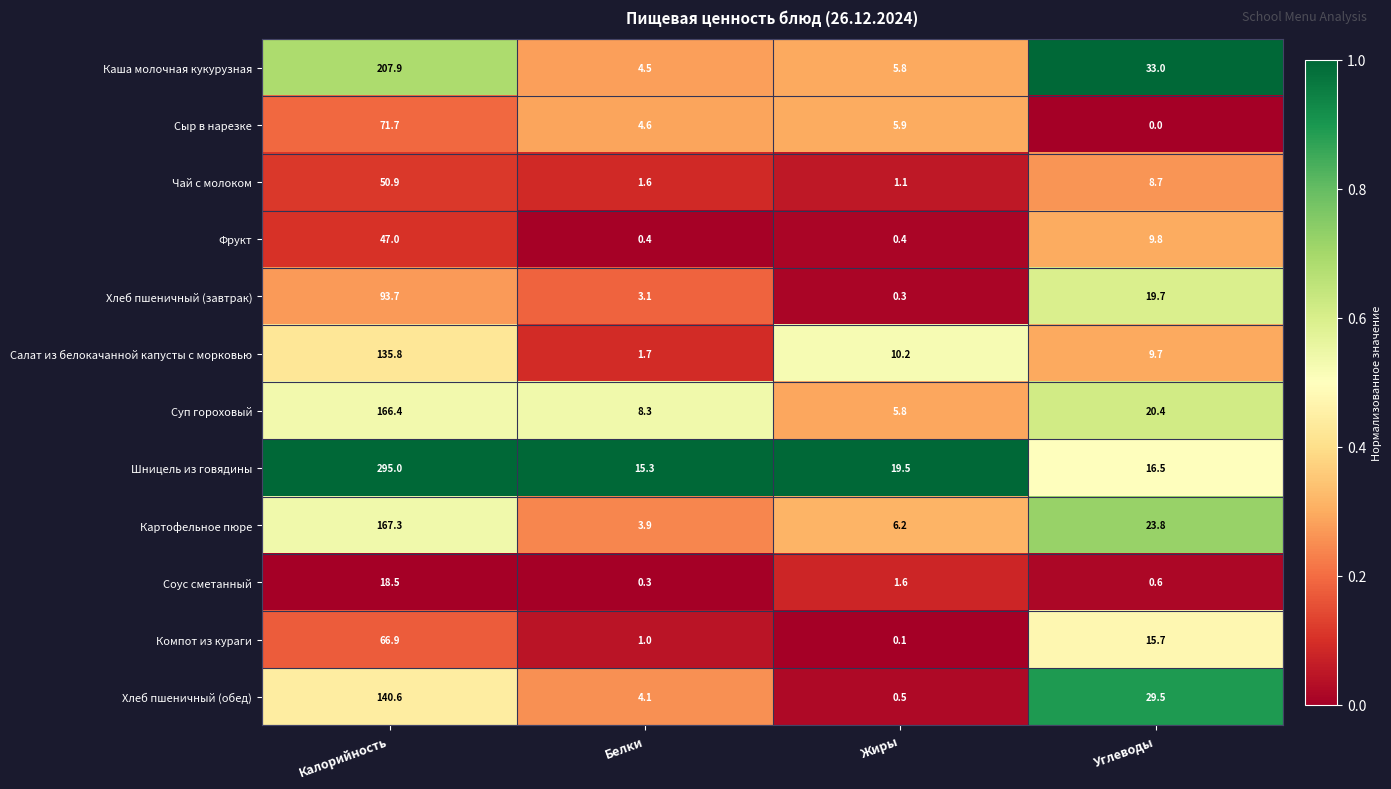

How many series are shown in this chart?

12